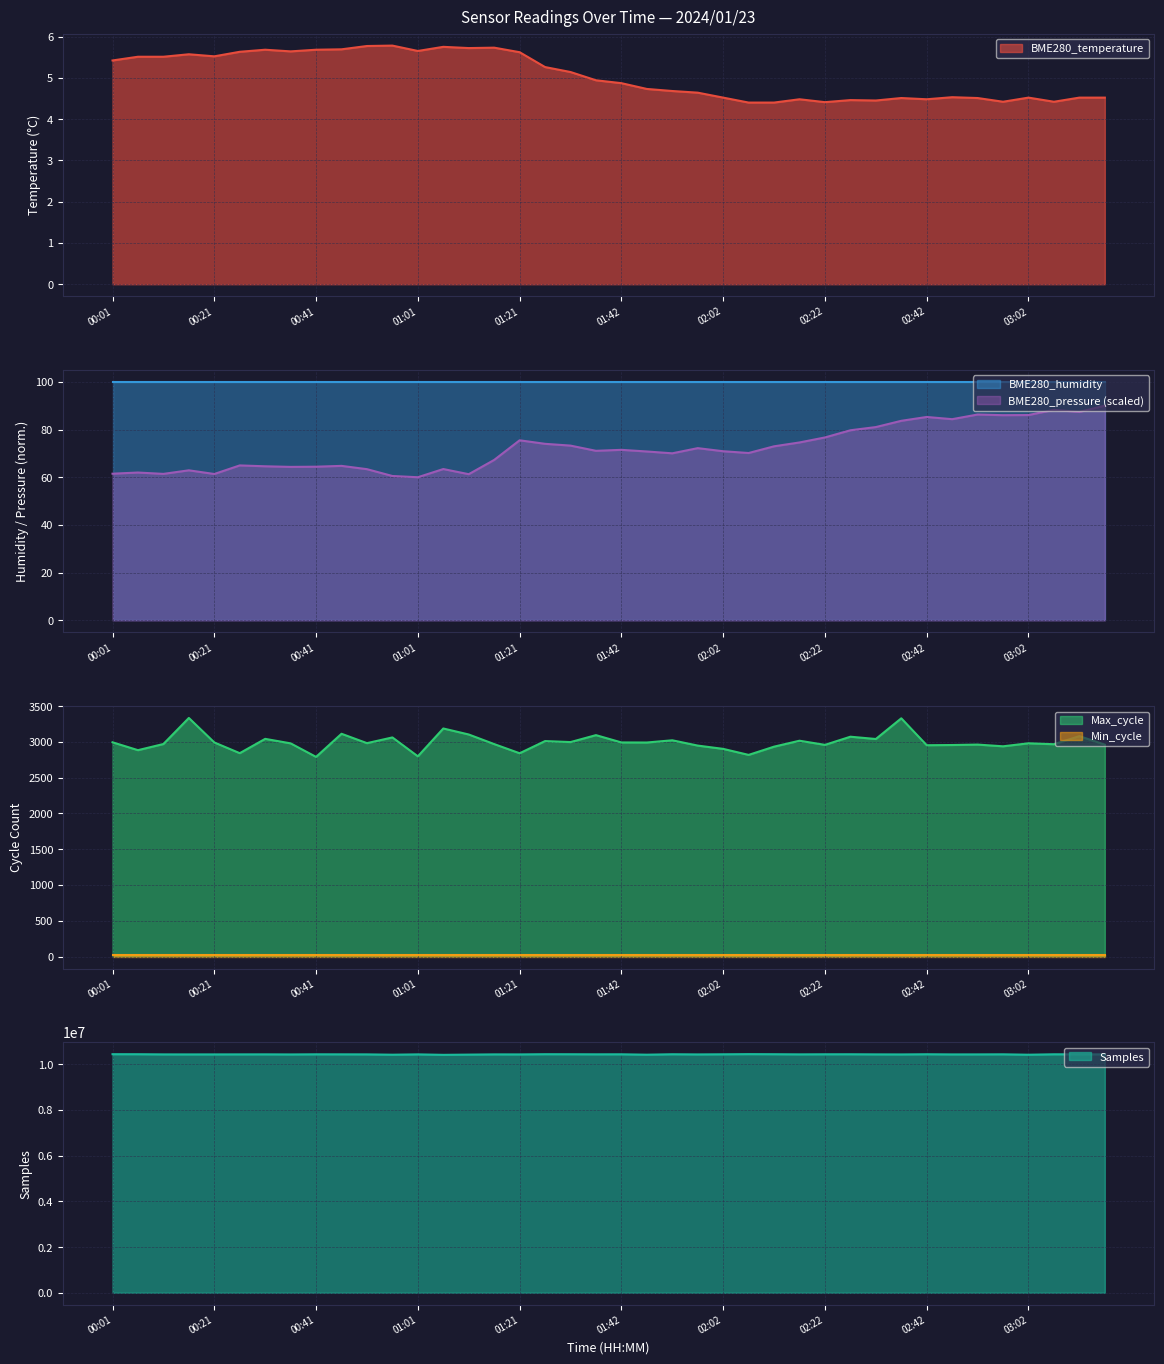

What value does the Max_cycle series have at 03:12?

3080.0